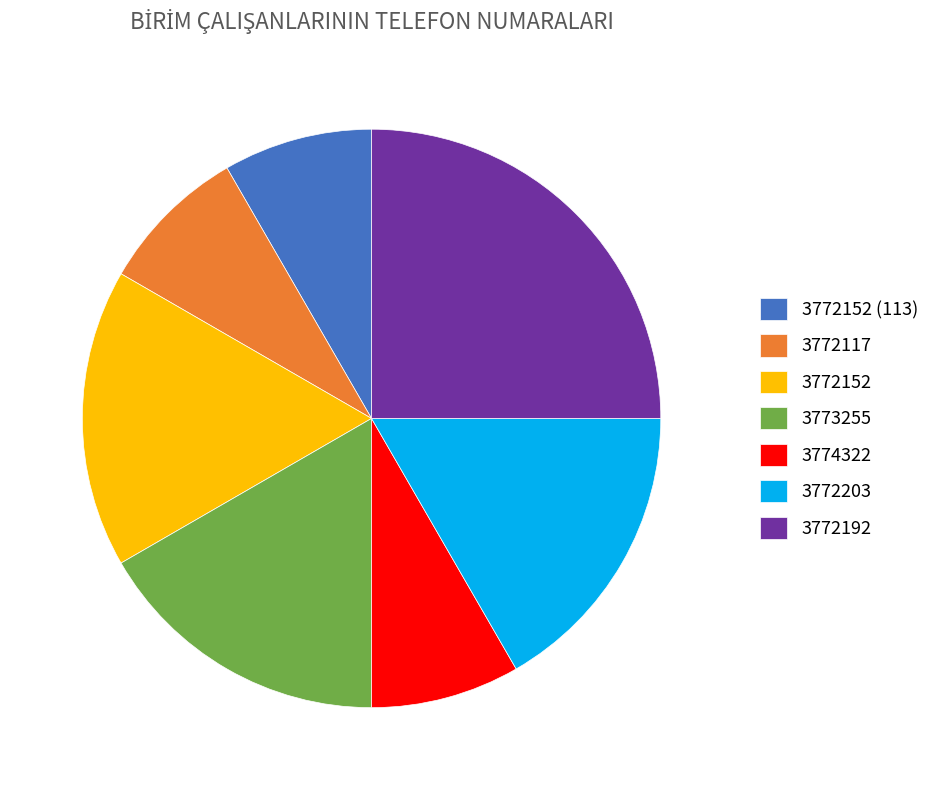

Which slice is the largest?

3772192